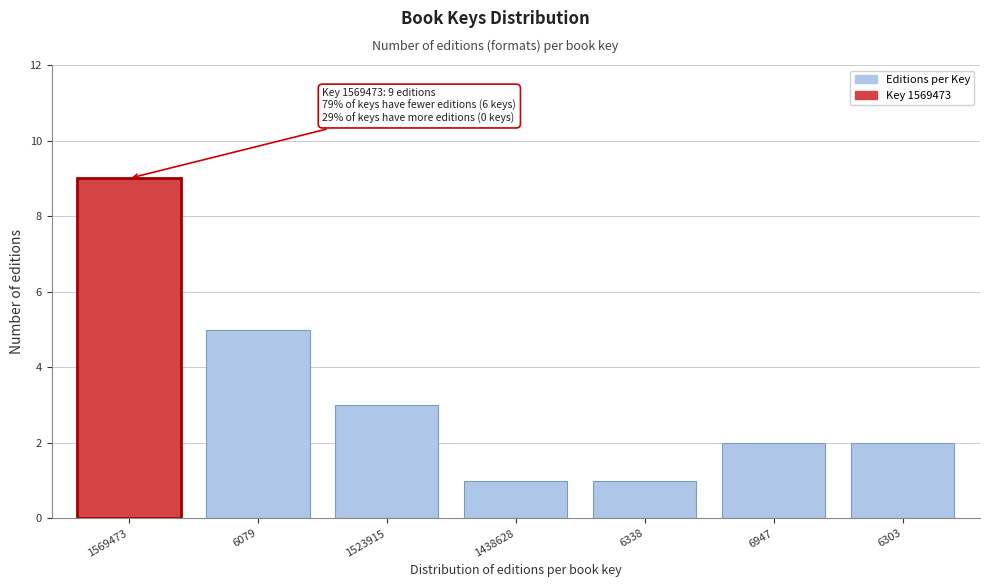

Reading left to right, extract all data points from this chart.

1569473=9	6079=5	1523915=3	1438628=1	6338=1	6947=2	6303=2